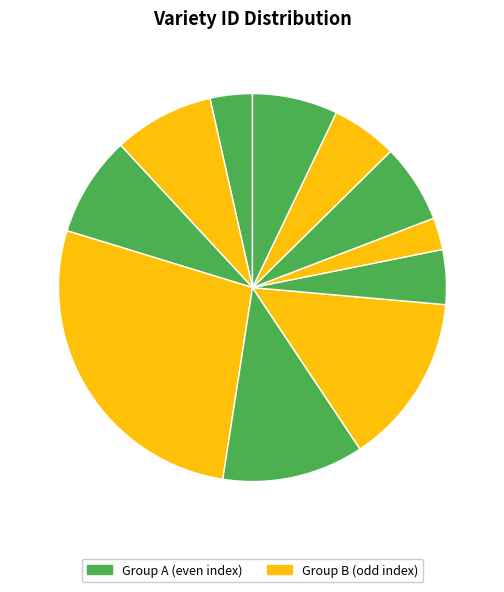

How many segments does this pie chart have?

11